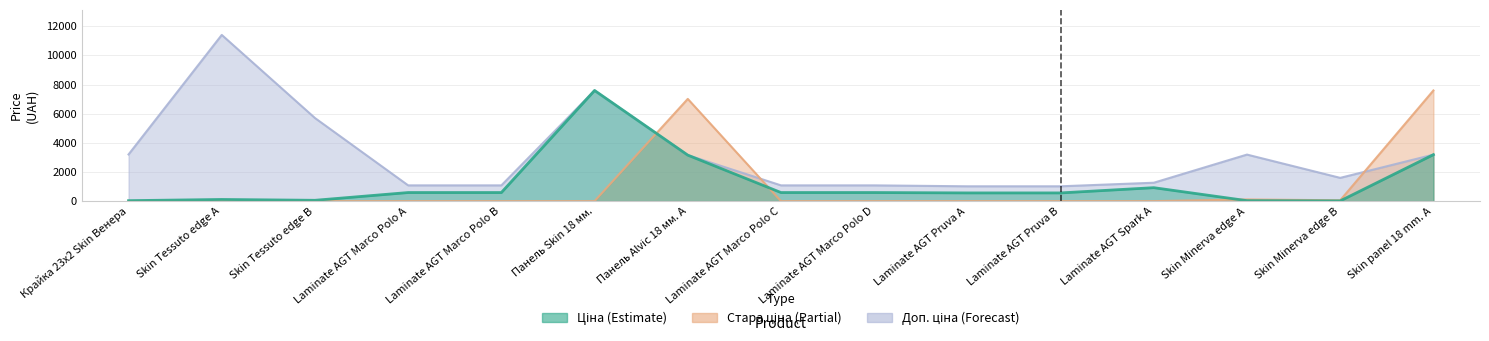

Which series ends up on top after the final intersection of Стара ціна and Ціна?

Стара ціна